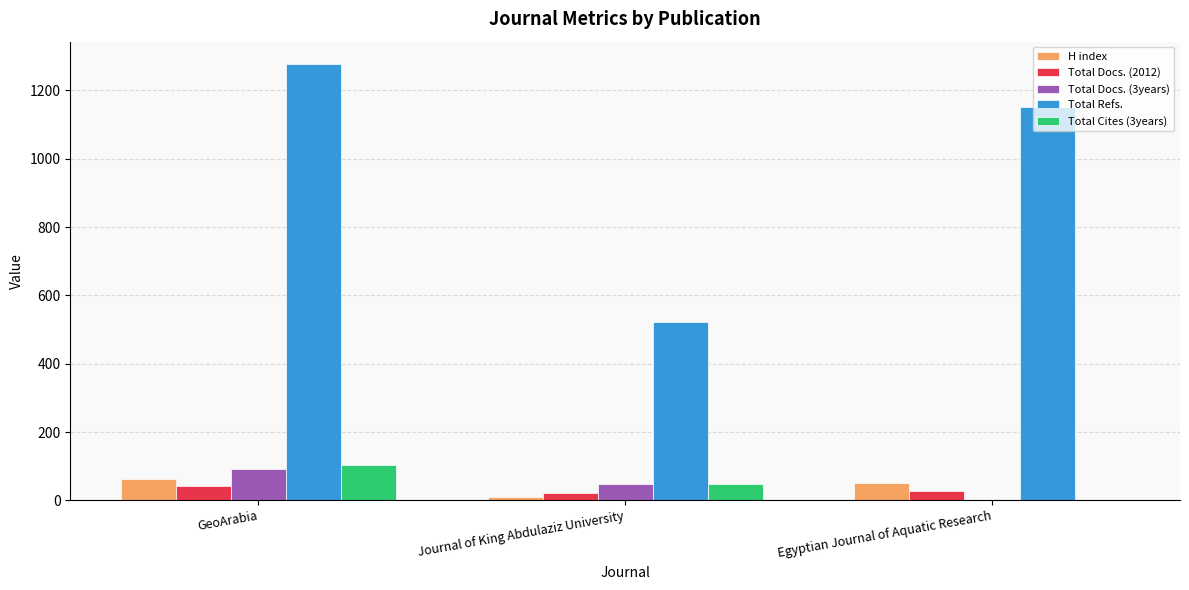

The Total Docs. (3years) series shows 0 at Egyptian Journal of Aquatic Research. True or false?

True